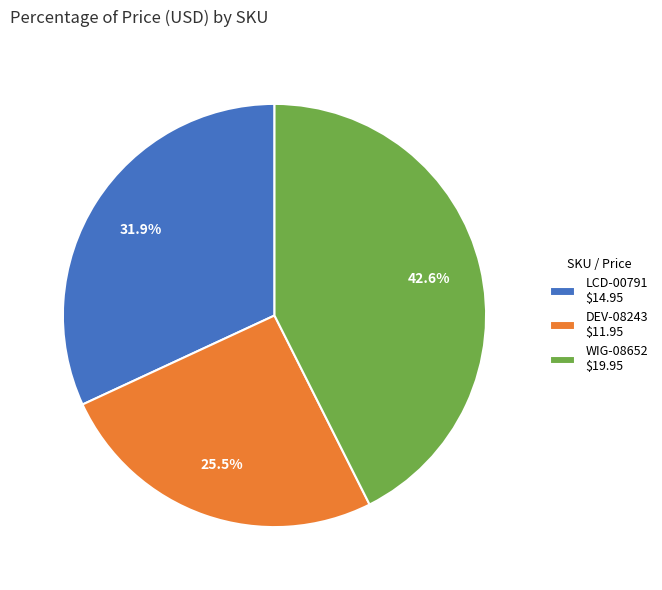

Is there a majority slice in this chart?

No